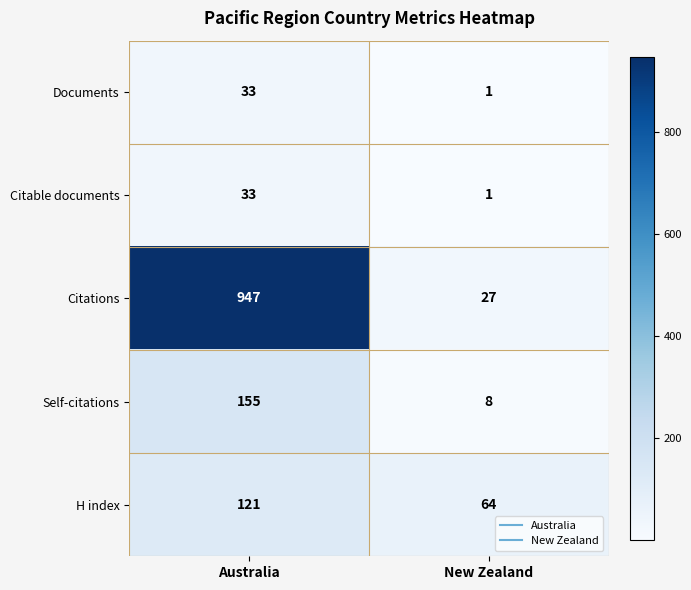

Which series has the largest range (max minus min)?

Citations